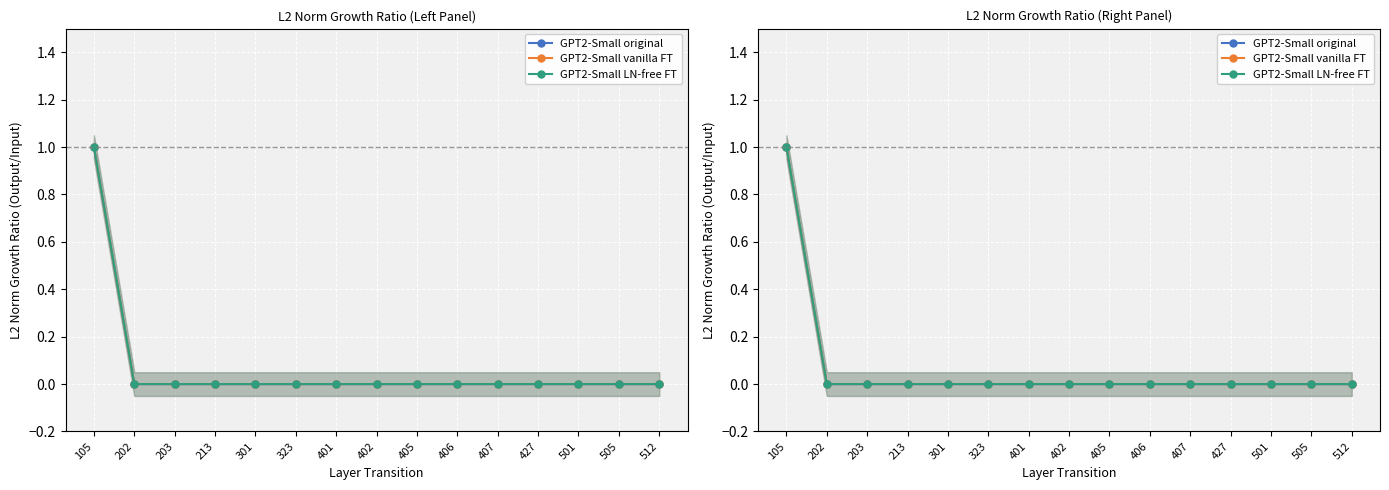

How many GPT2-Small LN-free FT values are between 0 and 1?

15